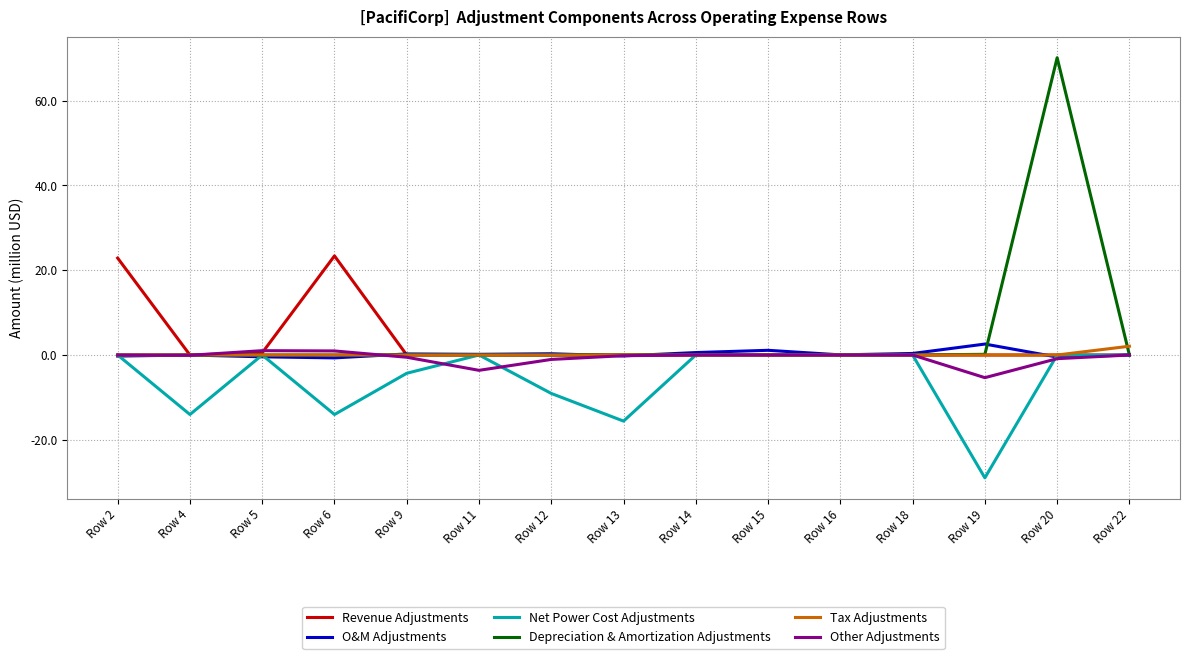

Which series has the largest range (max minus min)?

Depreciation & Amortization Adjustments